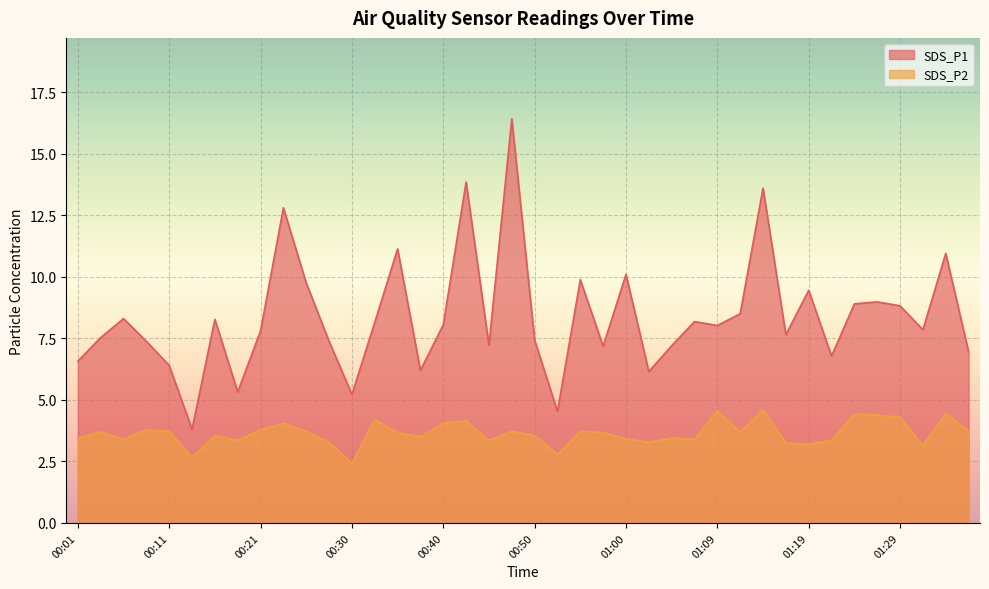

Rank the categories by SDS_P2 value from lowest to highest.

00:30, 00:13, 00:52, 01:31, 01:19, 01:17, 00:28, 01:02, 00:18, 00:45, 01:22, 00:06, 01:07, 01:00, 00:01, 01:05, 00:38, 00:16, 00:50, 00:35, 00:57, 00:04, 01:12, 00:11, 00:25, 00:47, 00:55, 01:36, 00:08, 00:21, 00:23, 00:40, 00:43, 00:33, 01:29, 01:27, 01:24, 01:34, 01:09, 01:14